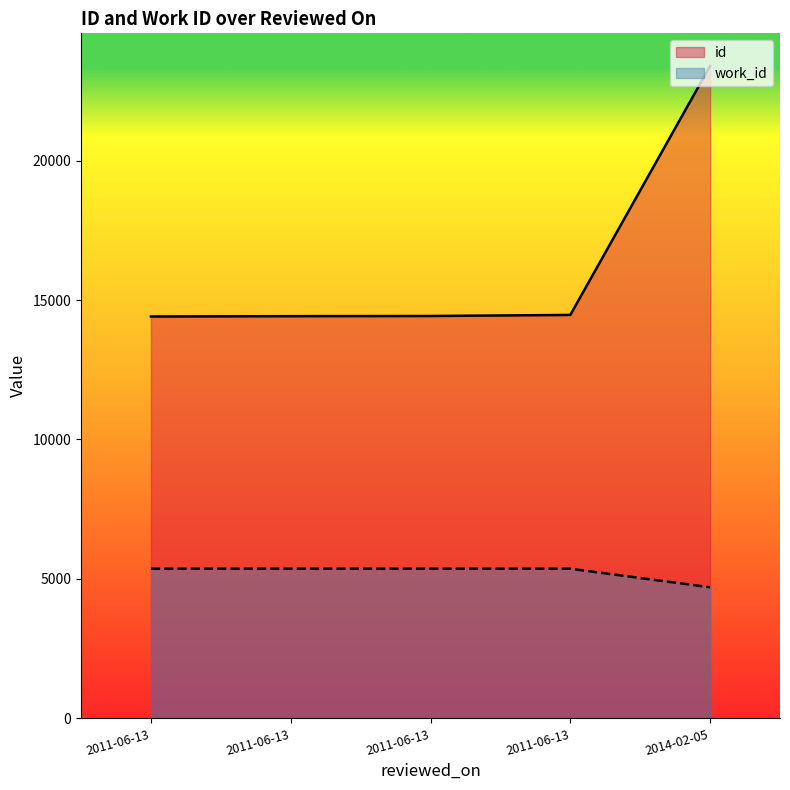

Reading left to right, what are all the values shown in this chart?

id: 2011-06-13=14409	2011-06-13=14421	2011-06-13=14427	2011-06-13=14465	2014-02-05=23391
work_id: 2011-06-13=5366	2011-06-13=5366	2011-06-13=5366	2011-06-13=5366	2014-02-05=4702